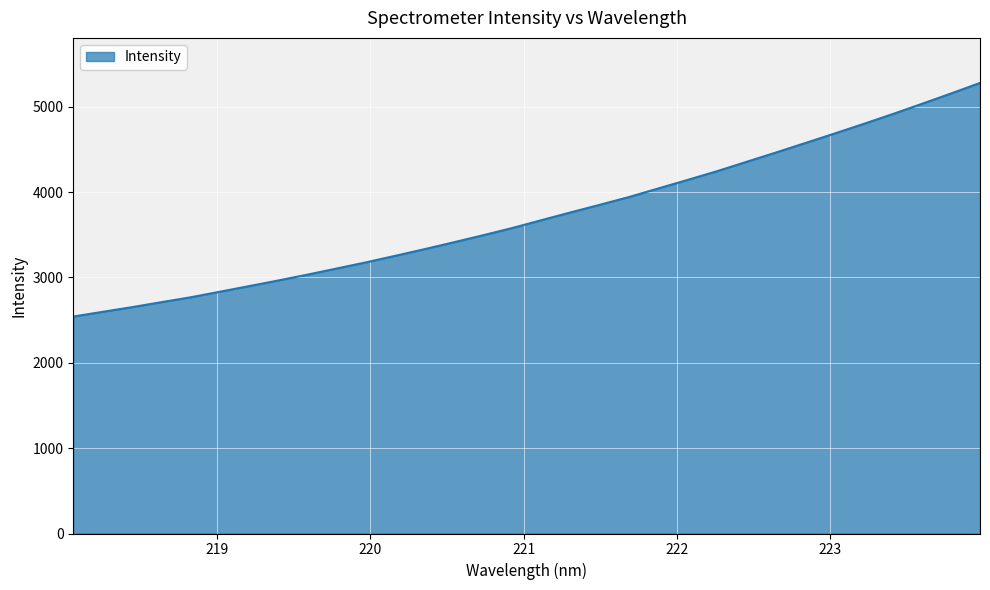

What is the difference between the maximum and minimum values?

2736.4